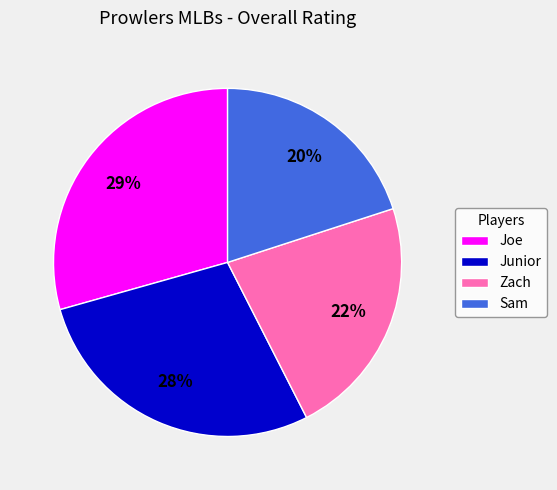

Count the number of slices in the pie.

4